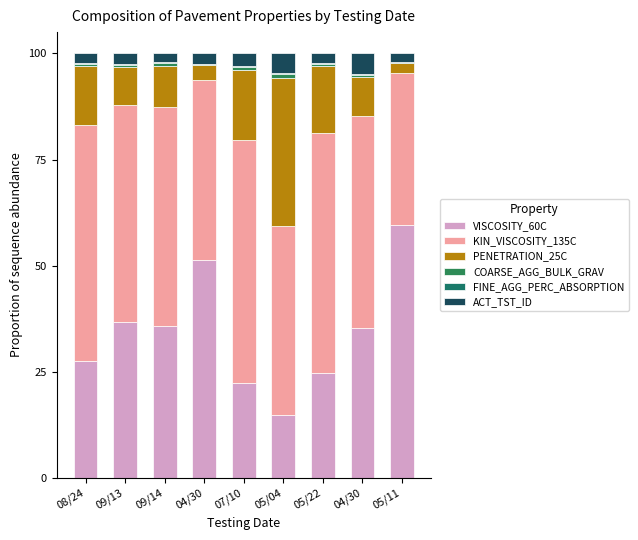

Count the number of categories in the chart.

9